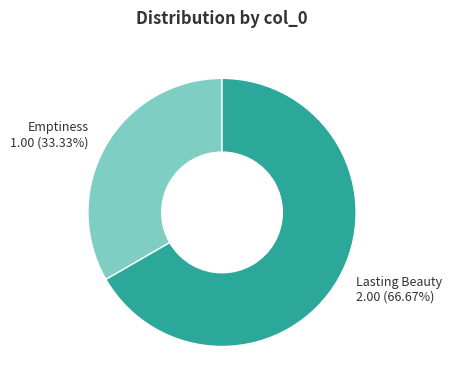

Which category has the smallest portion of the pie?

Emptiness